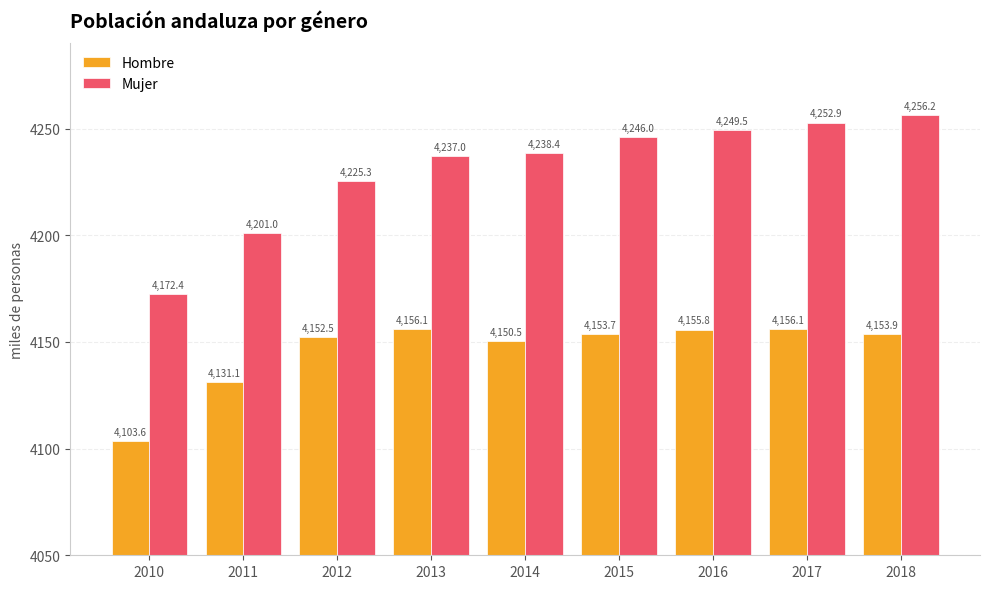

What is the approximate value of Hombre at 2013?

4156.1